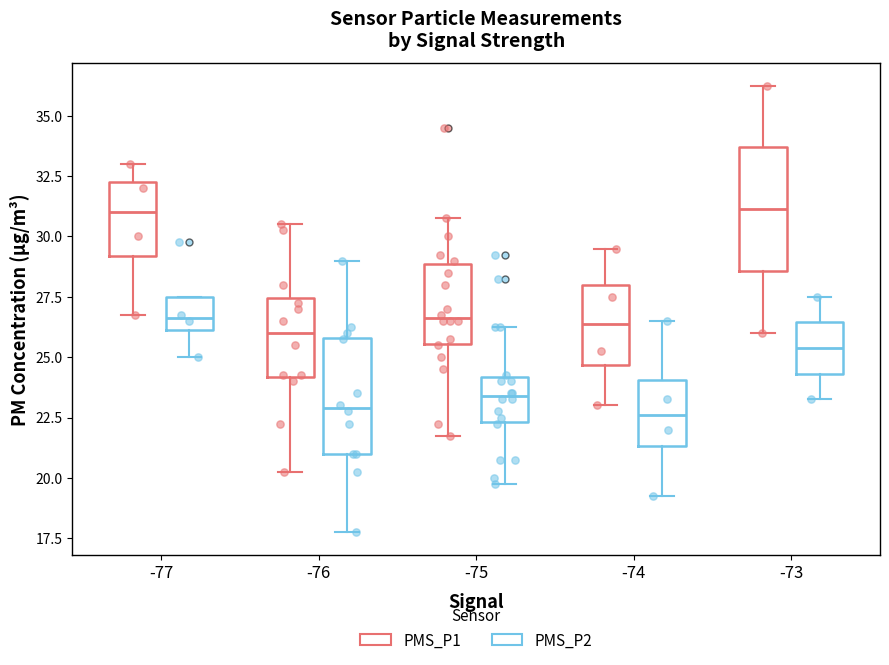

Where does the median line of the box for -74 (PMS_P1) sit on the y-axis? The values are not printed on the chart, so give them approximately, as read against the axis.

26.5